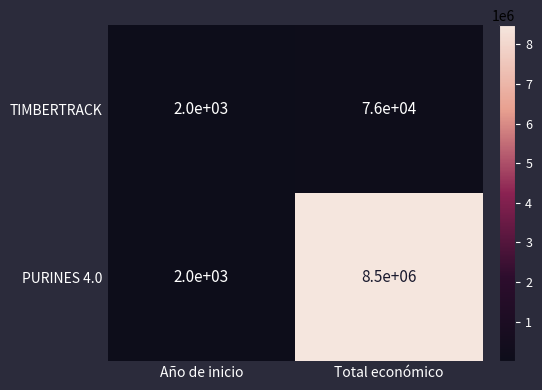

True or false: PURINES 4.0 has a value of 2000 at Año de inicio.

True